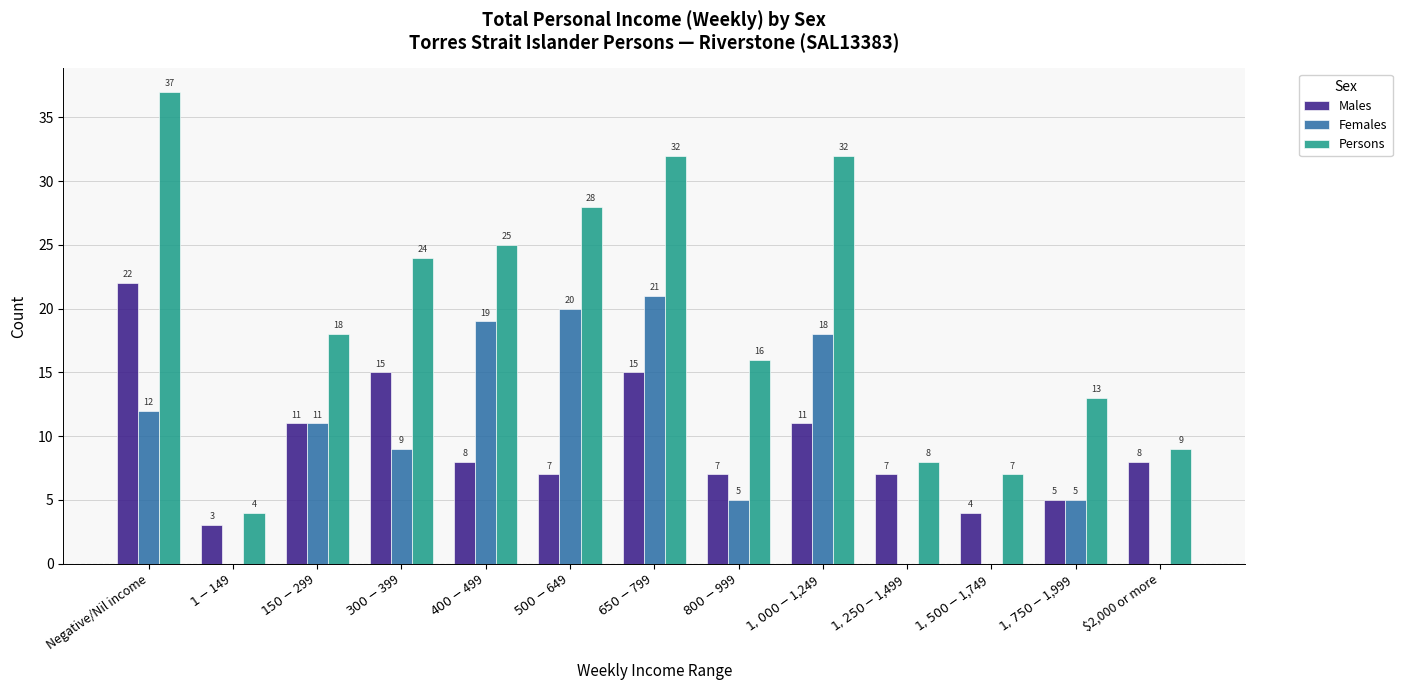

What is the highest value of the Males series?

22